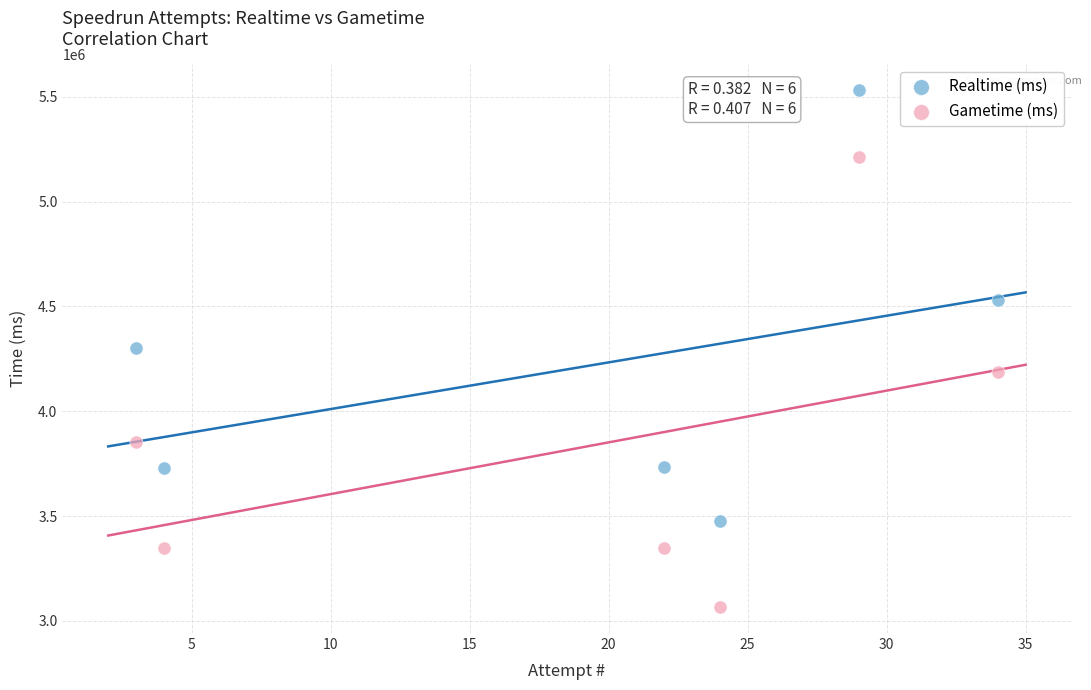

What are all the series names shown in the legend?

Realtime (ms), Gametime (ms)